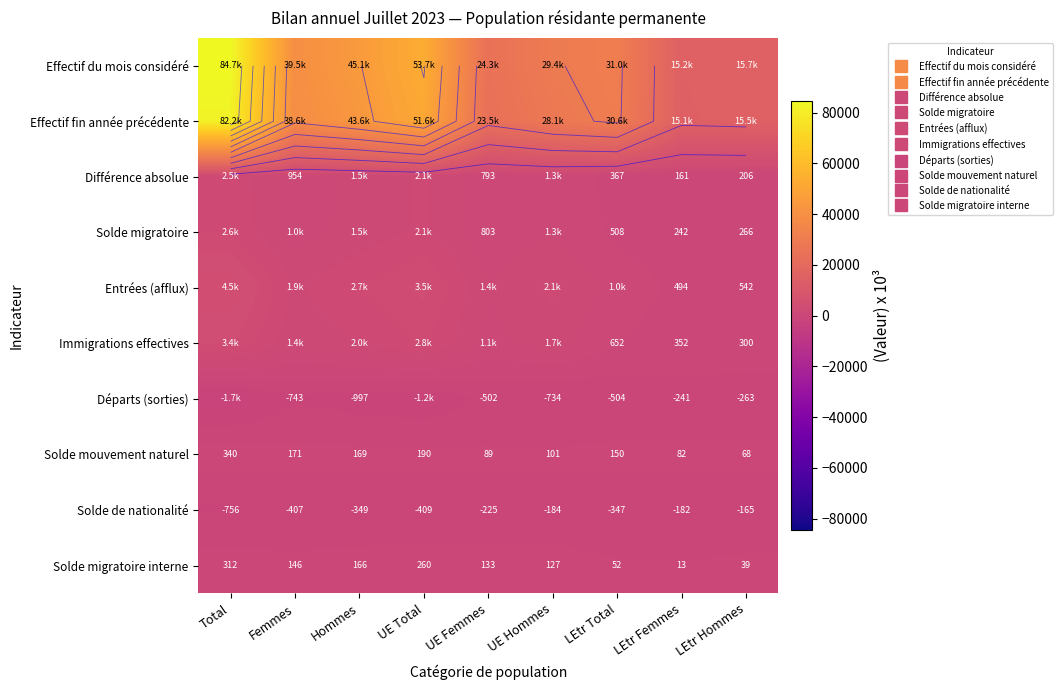

Which category has the lowest value across all series?

Total